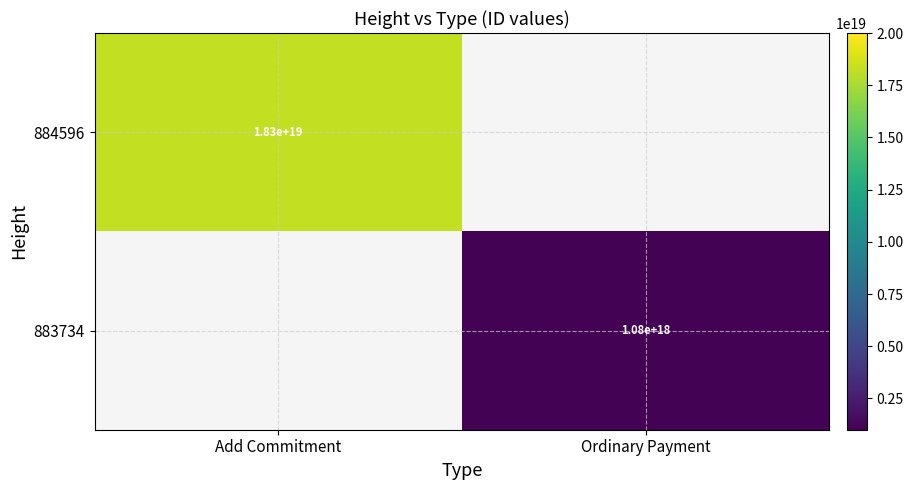

Count the number of data series in this chart.

2